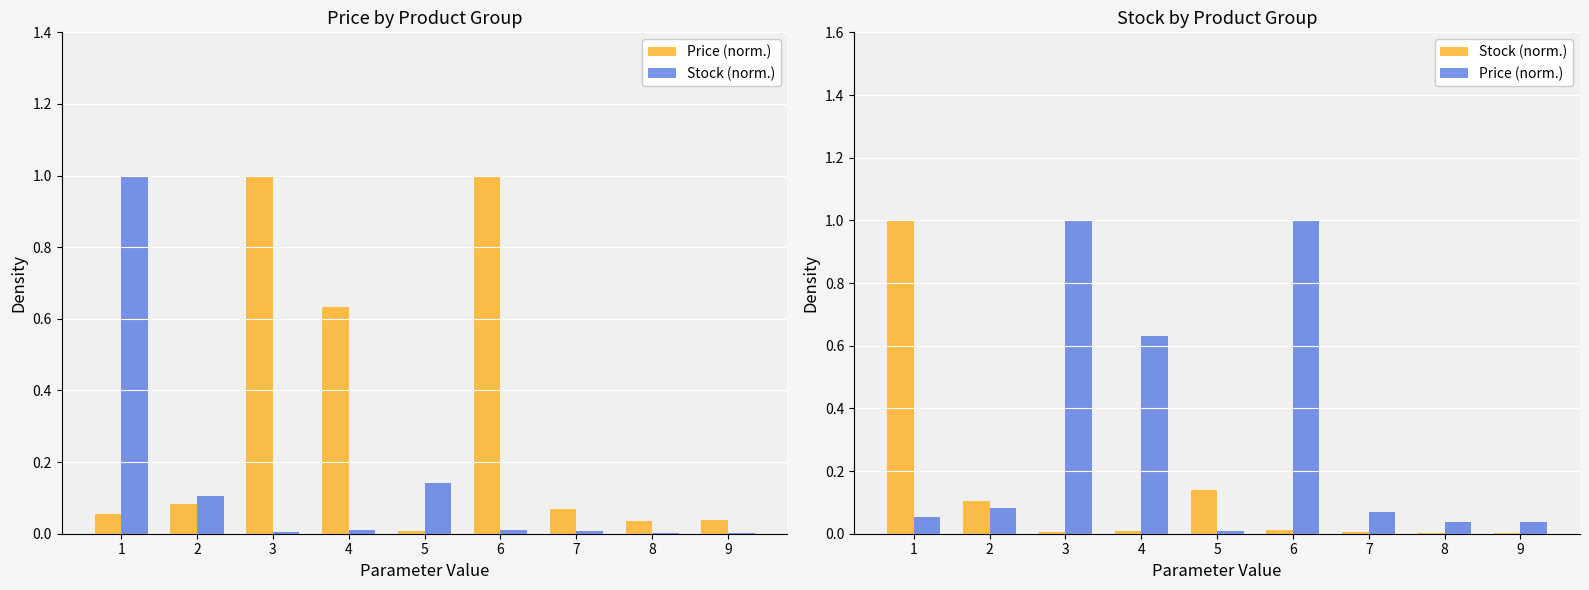

What are all the series names shown in the legend?

Price (norm.), Stock (norm.)